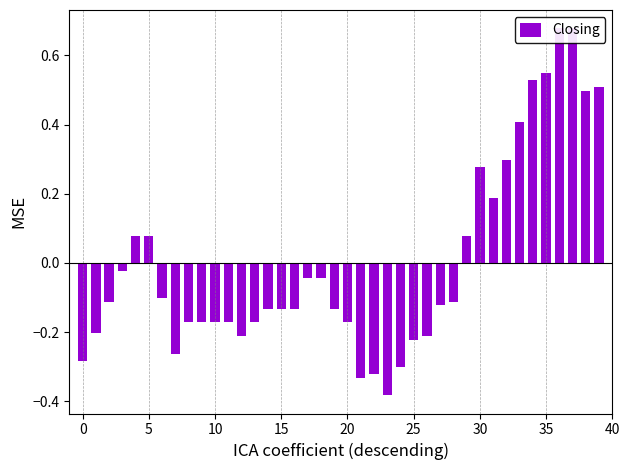

How many bars are there in total?

40